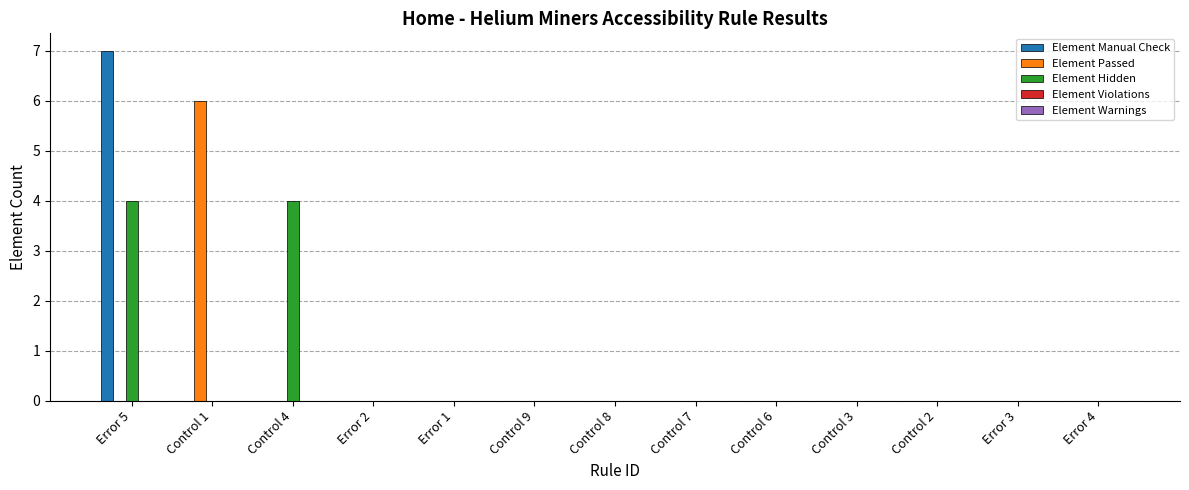

At which category is the sum across all series the highest?

Error 5